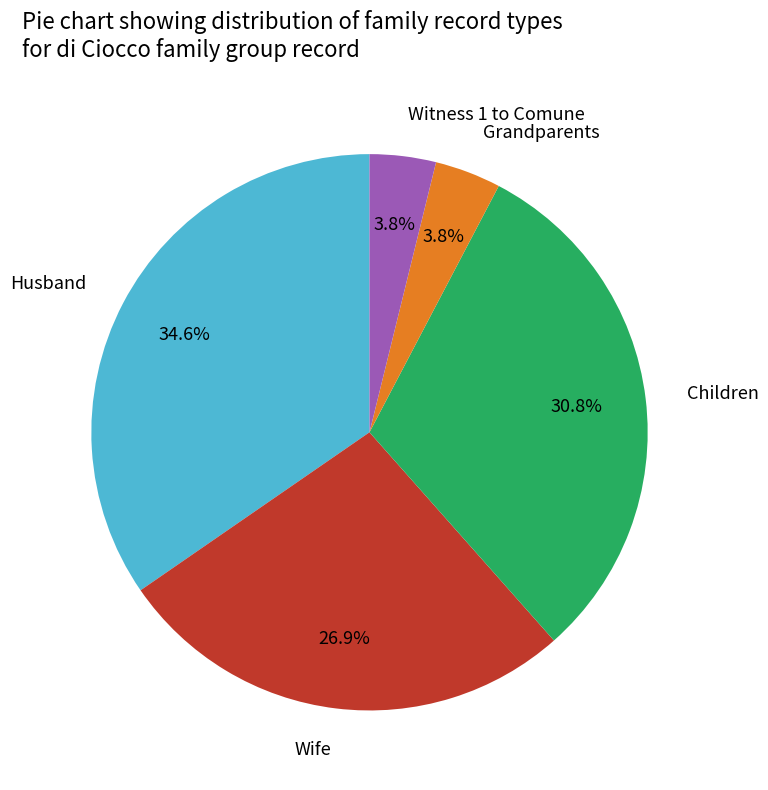

Which category has the biggest portion of the pie?

Husband